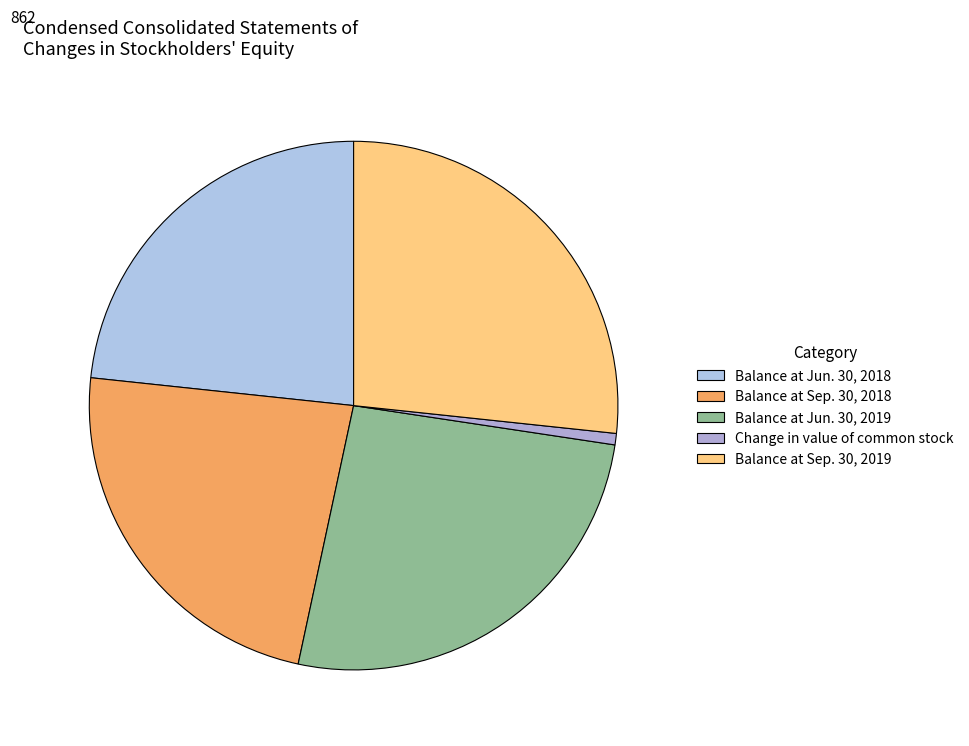

Approximately how many times larger is the value at Balance at Jun. 30, 2019 compared to Balance at Sep. 30, 2018?

1.1